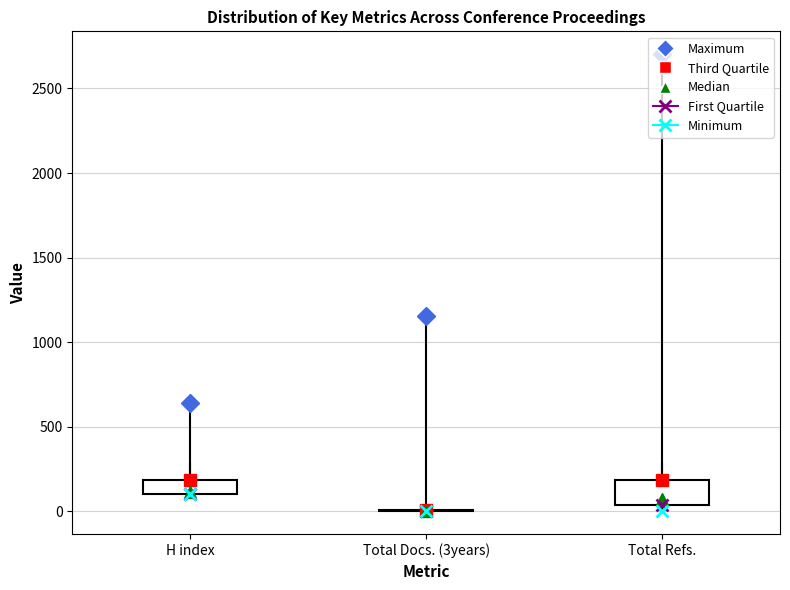

Comparing the boxes themselves (not the whiskers), which one is the tallest?

Total Refs.